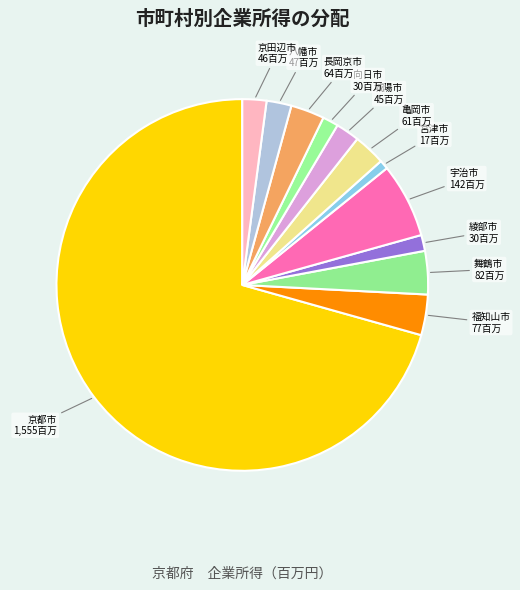

The 宇治市 slice represents 1% of the pie. True or false?

False